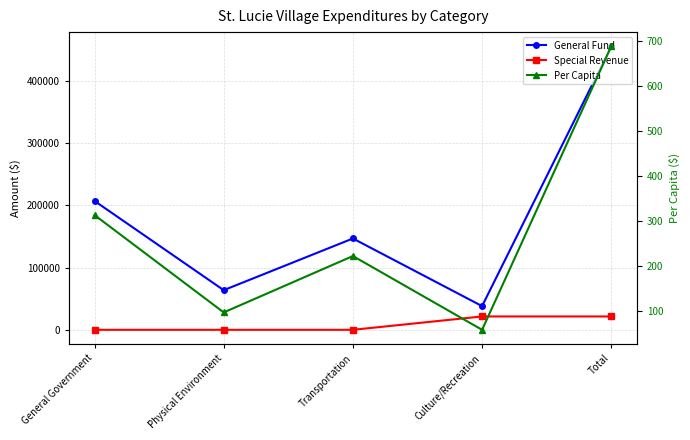

What is the label of the 1st point from the right?

Total